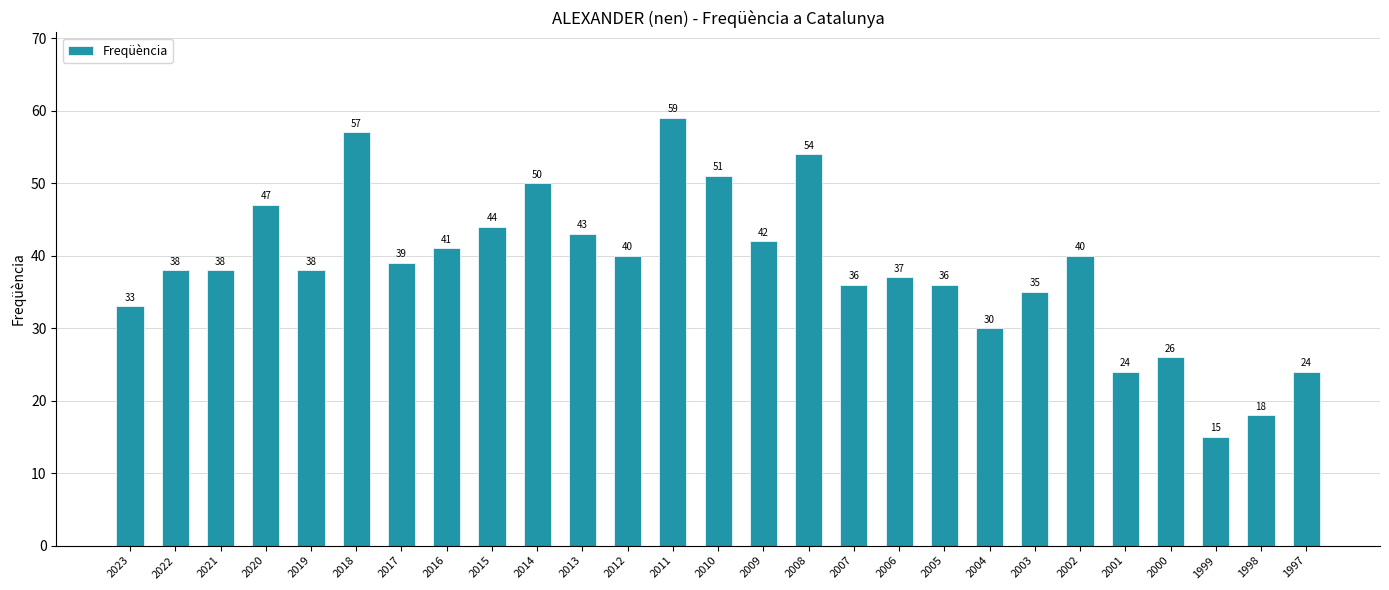

What is the maximum value shown in the chart?

59